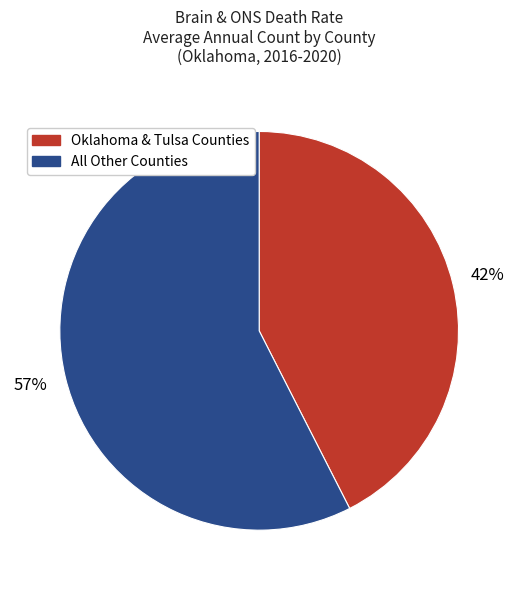

Is there any slice that represents more than half of the pie?

Yes